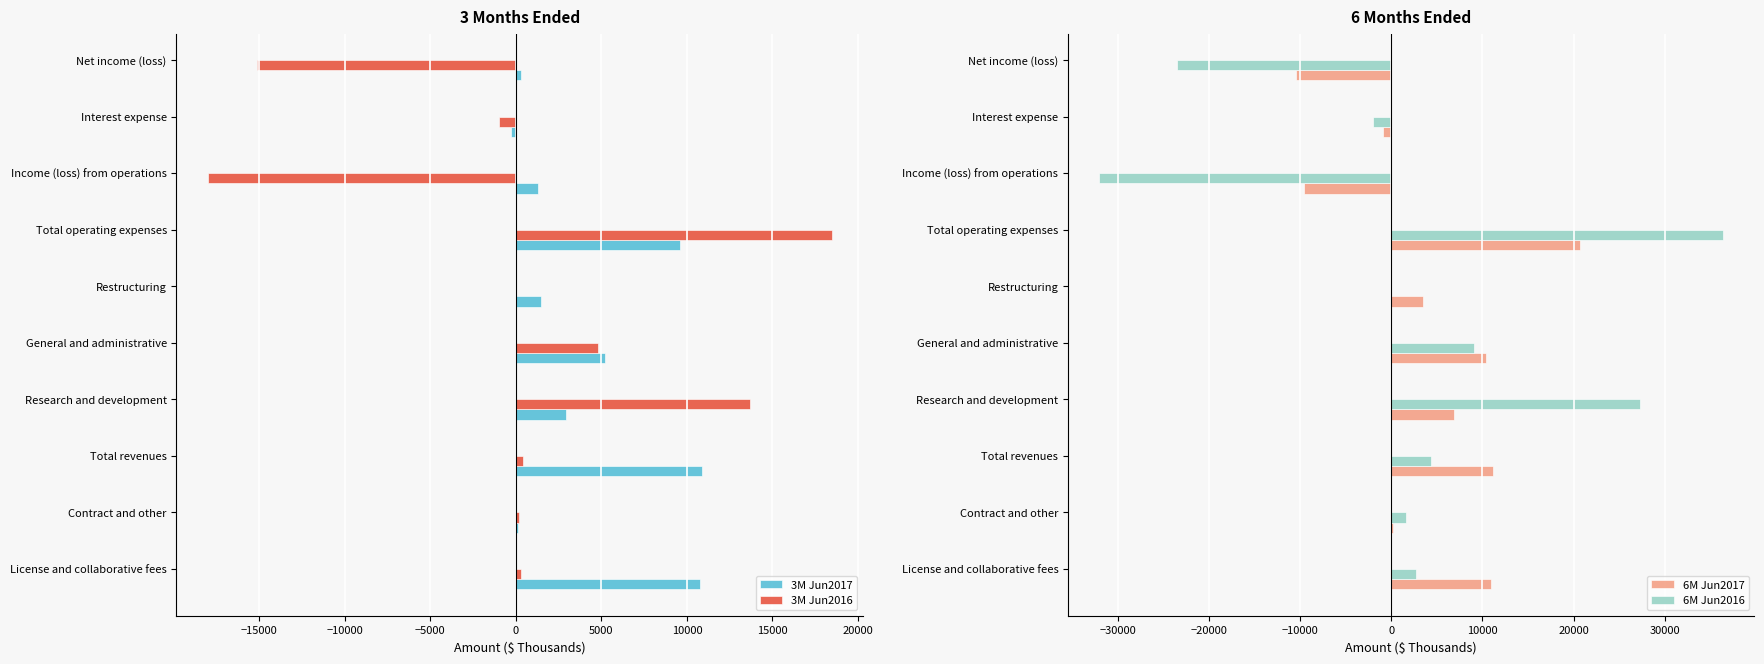

What is the sum of all 3M Jun2017 values?

42237